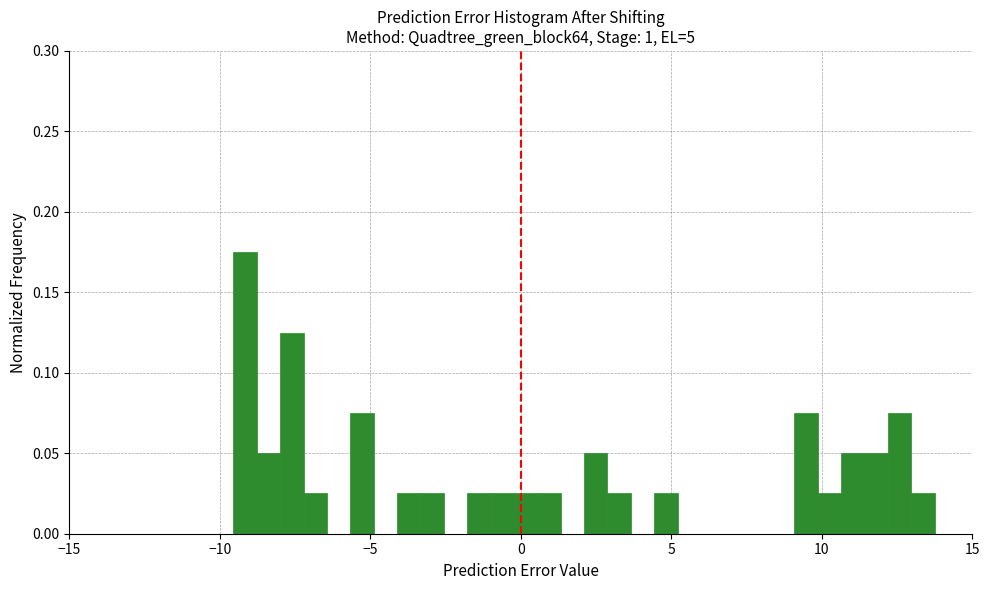

Read against the x-axis, roughly where is the centre of the tallest bar?

-9.0